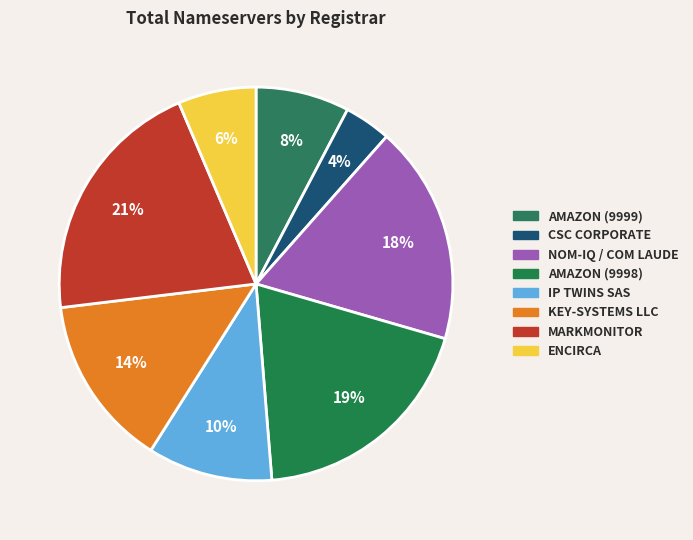

Does any single category account for the majority?

No